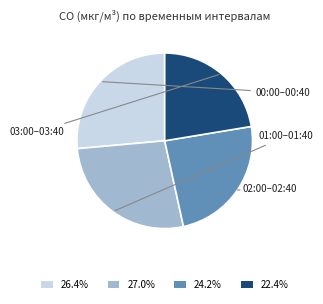

How many slices are in this pie chart?

4